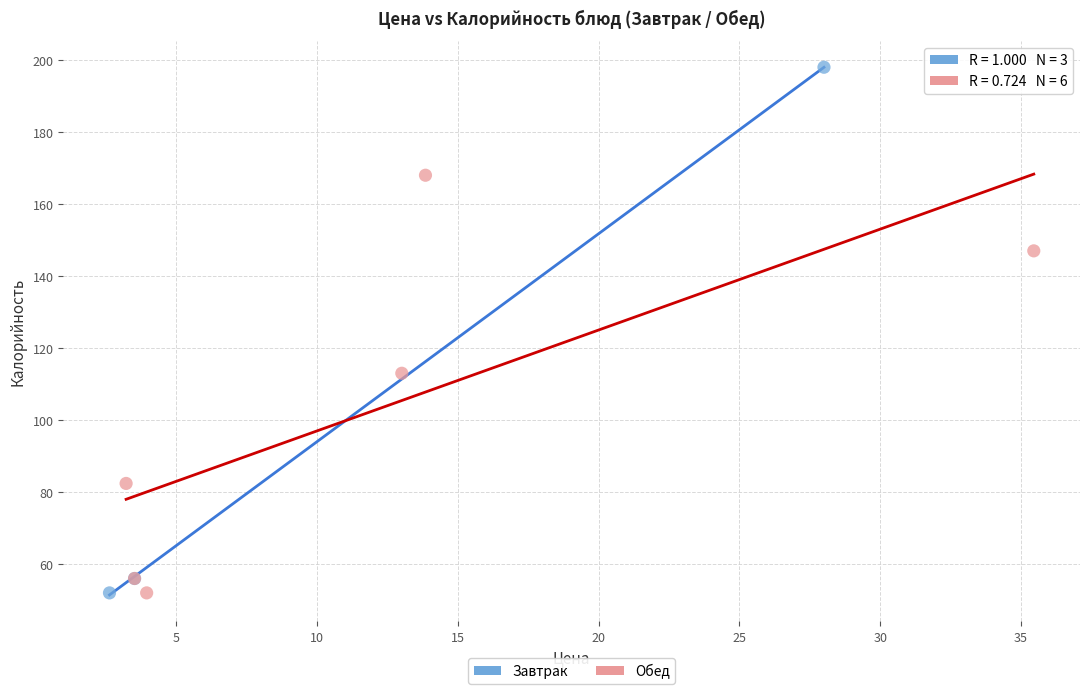

Which series reaches the maximum Y coordinate?

Завтрак